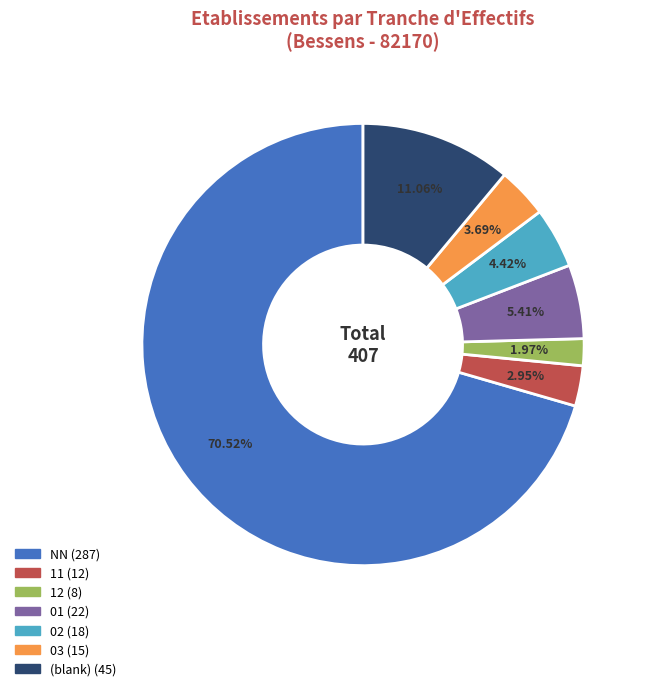

Is there any slice that represents more than half of the pie?

Yes